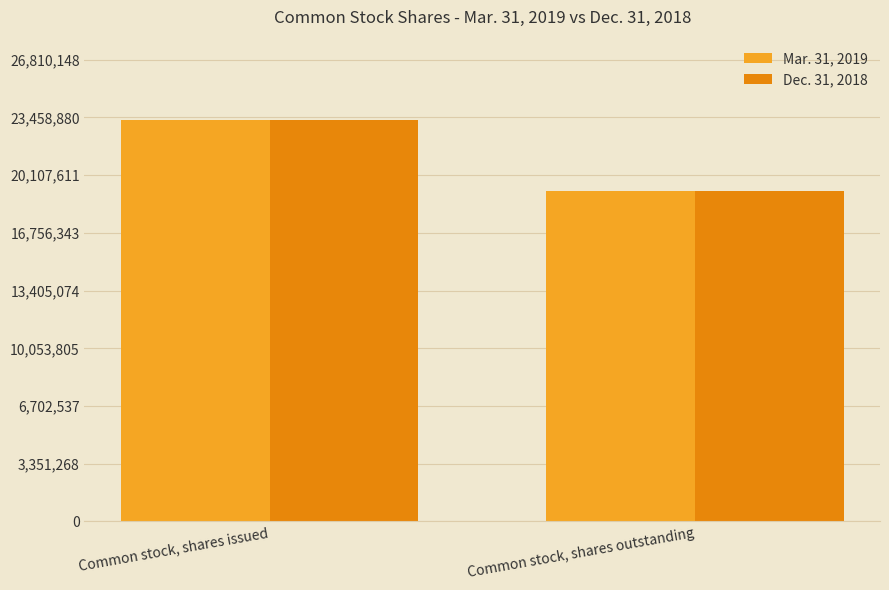

What is the label of the 1st bar from the right?

Common stock, shares outstanding